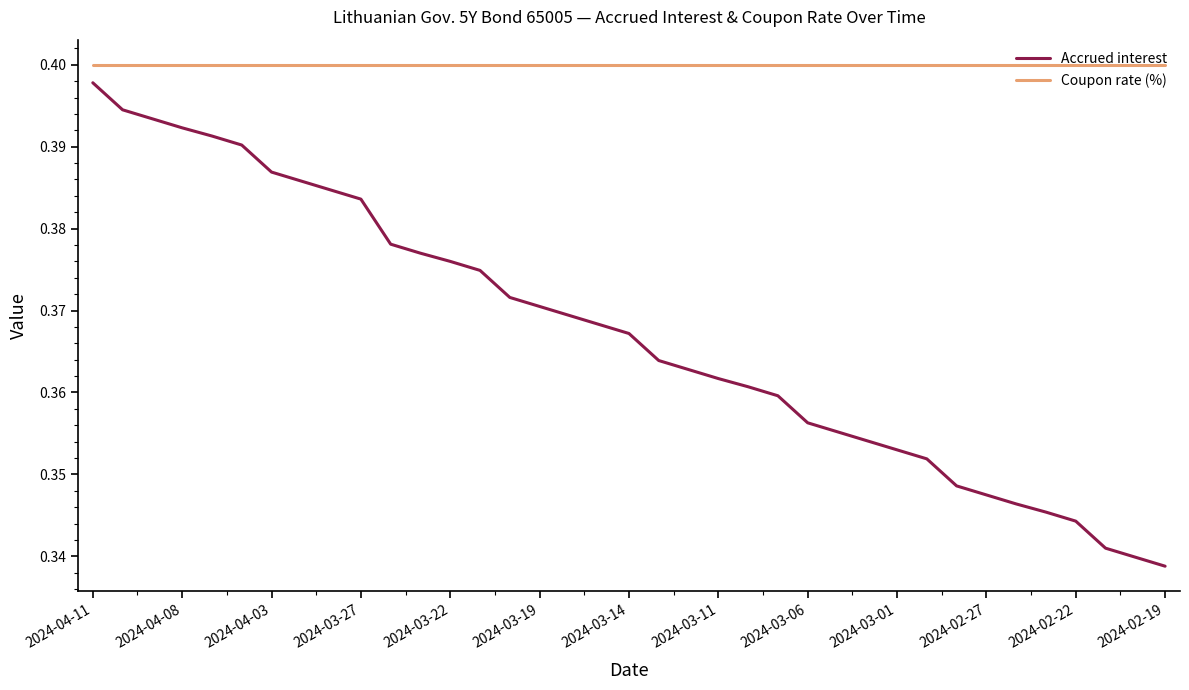

Which series has the largest total across all categories?

Coupon rate (%)